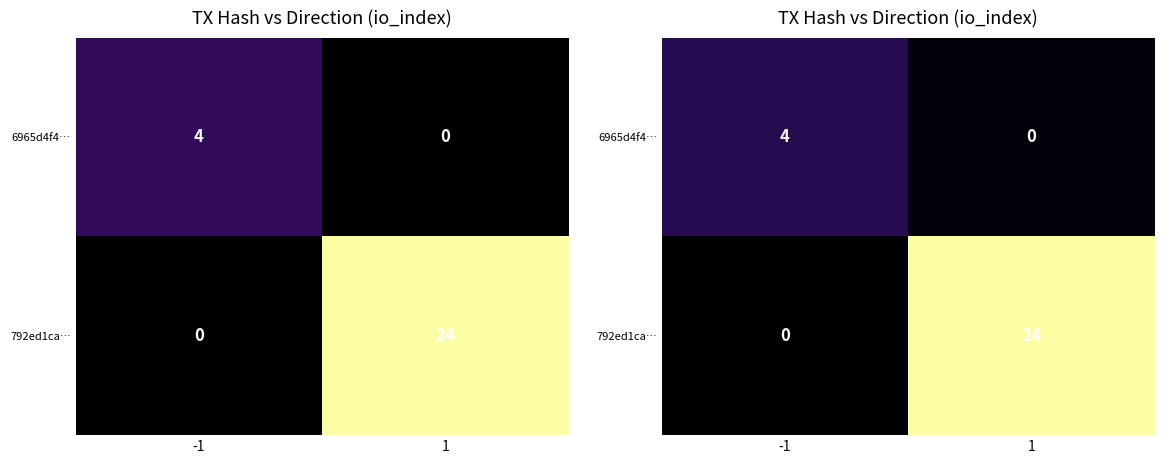

True or false: 792ed1ca… has a value of 12.9 at 1.

False